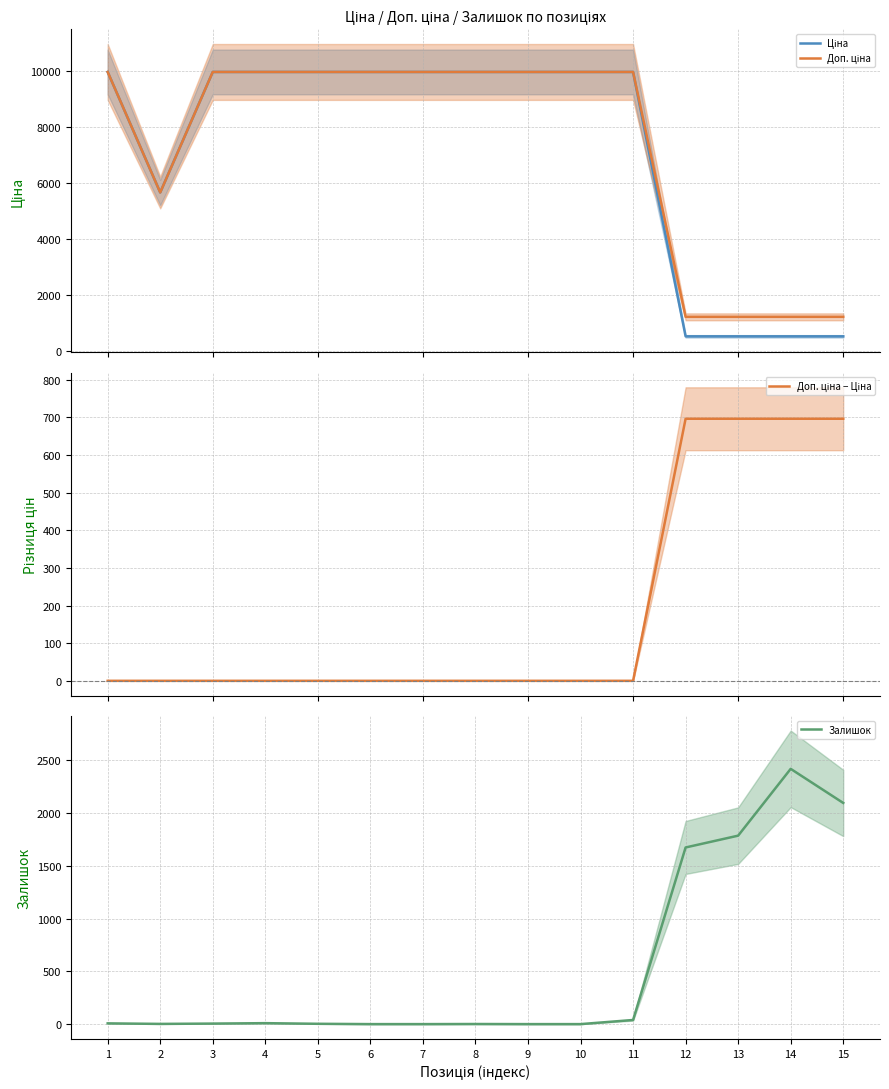

Read the Доп. ціна value at 12.

1235.4